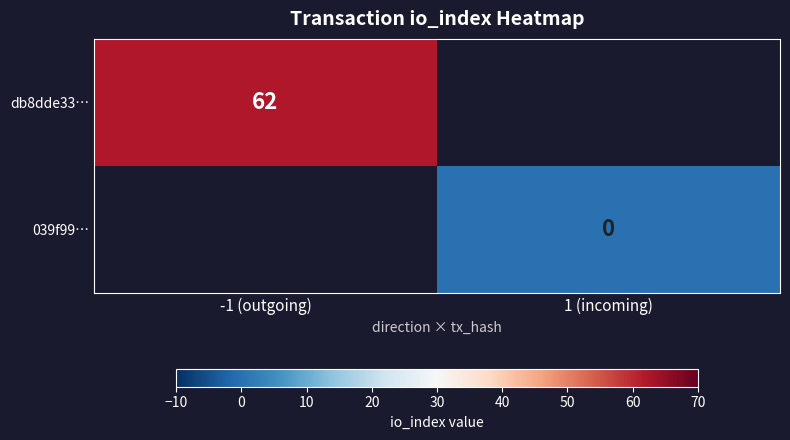

Count the number of data series in this chart.

2